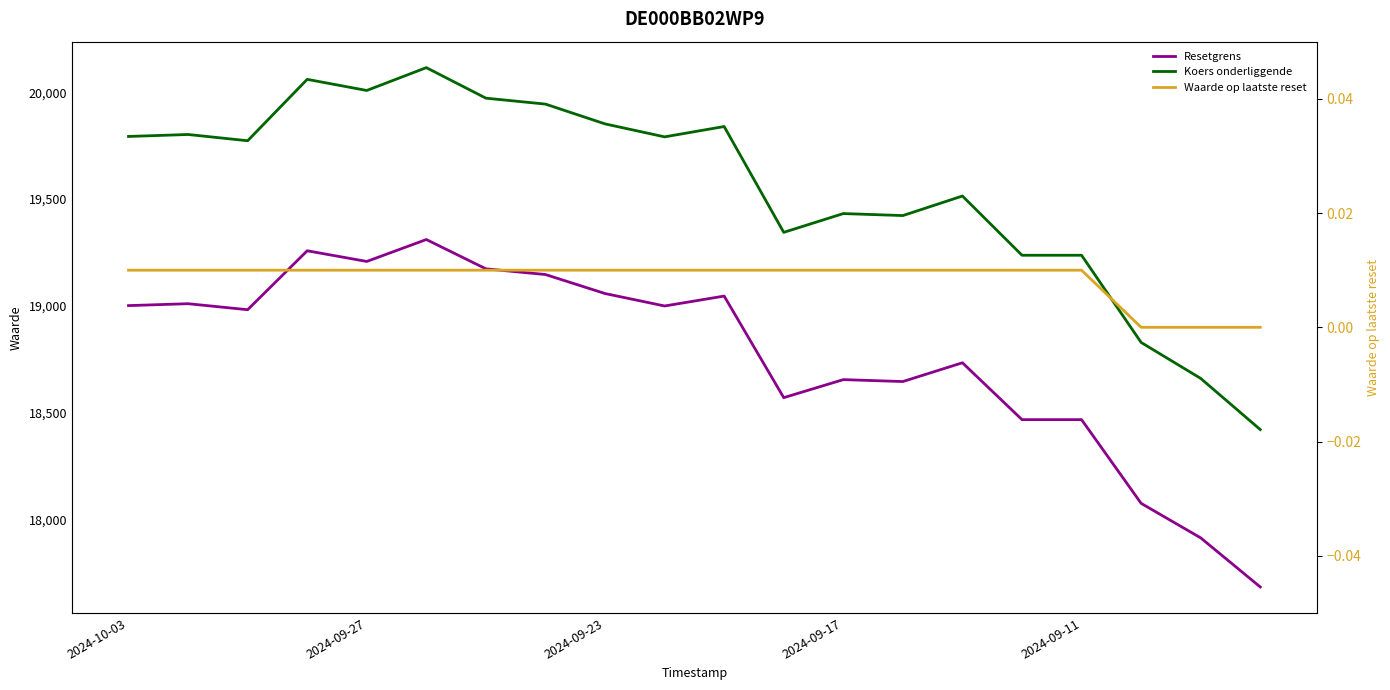

List the series in order of their peak value, lowest first.

Waarde op laatste reset, Resetgrens, Koers onderliggende